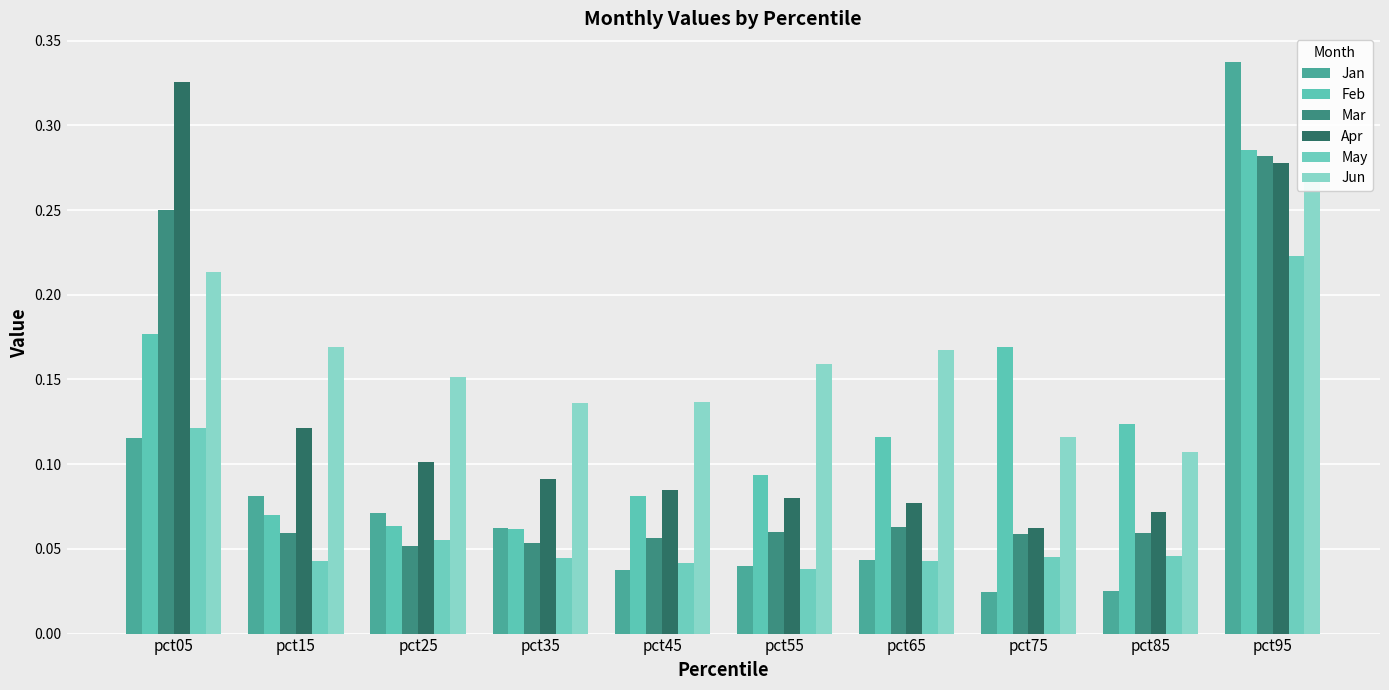

Reading right to left, extract all data points from this chart.

Jan: pct95=0.3	pct85=0.0	pct75=0.0	pct65=0.0	pct55=0.0	pct45=0.0	pct35=0.1	pct25=0.1	pct15=0.1	pct05=0.1
Feb: pct95=0.3	pct85=0.1	pct75=0.2	pct65=0.1	pct55=0.1	pct45=0.1	pct35=0.1	pct25=0.1	pct15=0.1	pct05=0.2
Mar: pct95=0.3	pct85=0.1	pct75=0.1	pct65=0.1	pct55=0.1	pct45=0.1	pct35=0.1	pct25=0.1	pct15=0.1	pct05=0.3
Apr: pct95=0.3	pct85=0.1	pct75=0.1	pct65=0.1	pct55=0.1	pct45=0.1	pct35=0.1	pct25=0.1	pct15=0.1	pct05=0.3
May: pct95=0.2	pct85=0.0	pct75=0.0	pct65=0.0	pct55=0.0	pct45=0.0	pct35=0.0	pct25=0.1	pct15=0.0	pct05=0.1
Jun: pct95=0.3	pct85=0.1	pct75=0.1	pct65=0.2	pct55=0.2	pct45=0.1	pct35=0.1	pct25=0.2	pct15=0.2	pct05=0.2